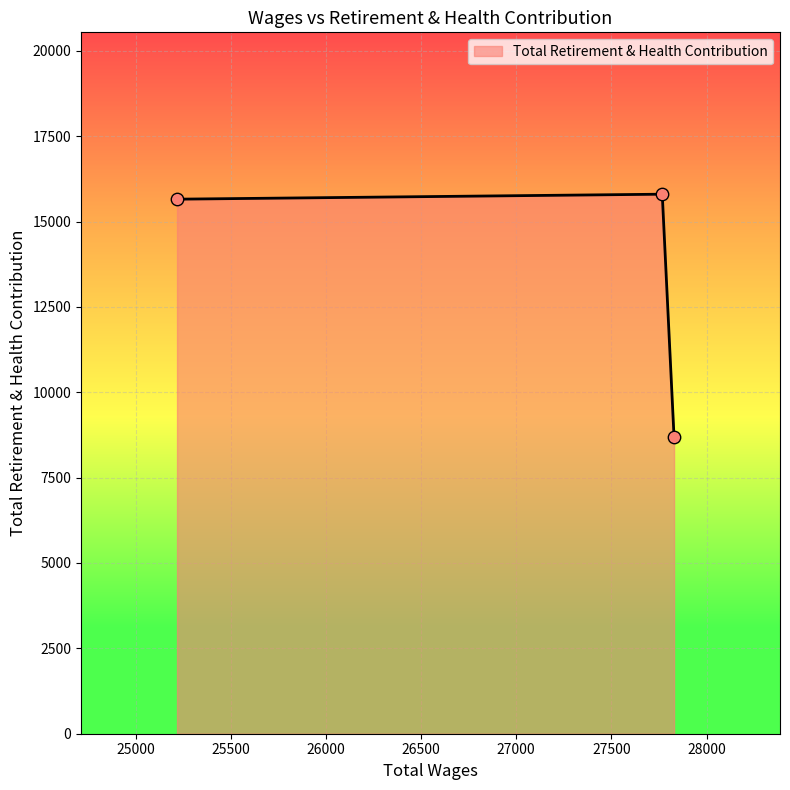

What is the greatest value displayed?

15800